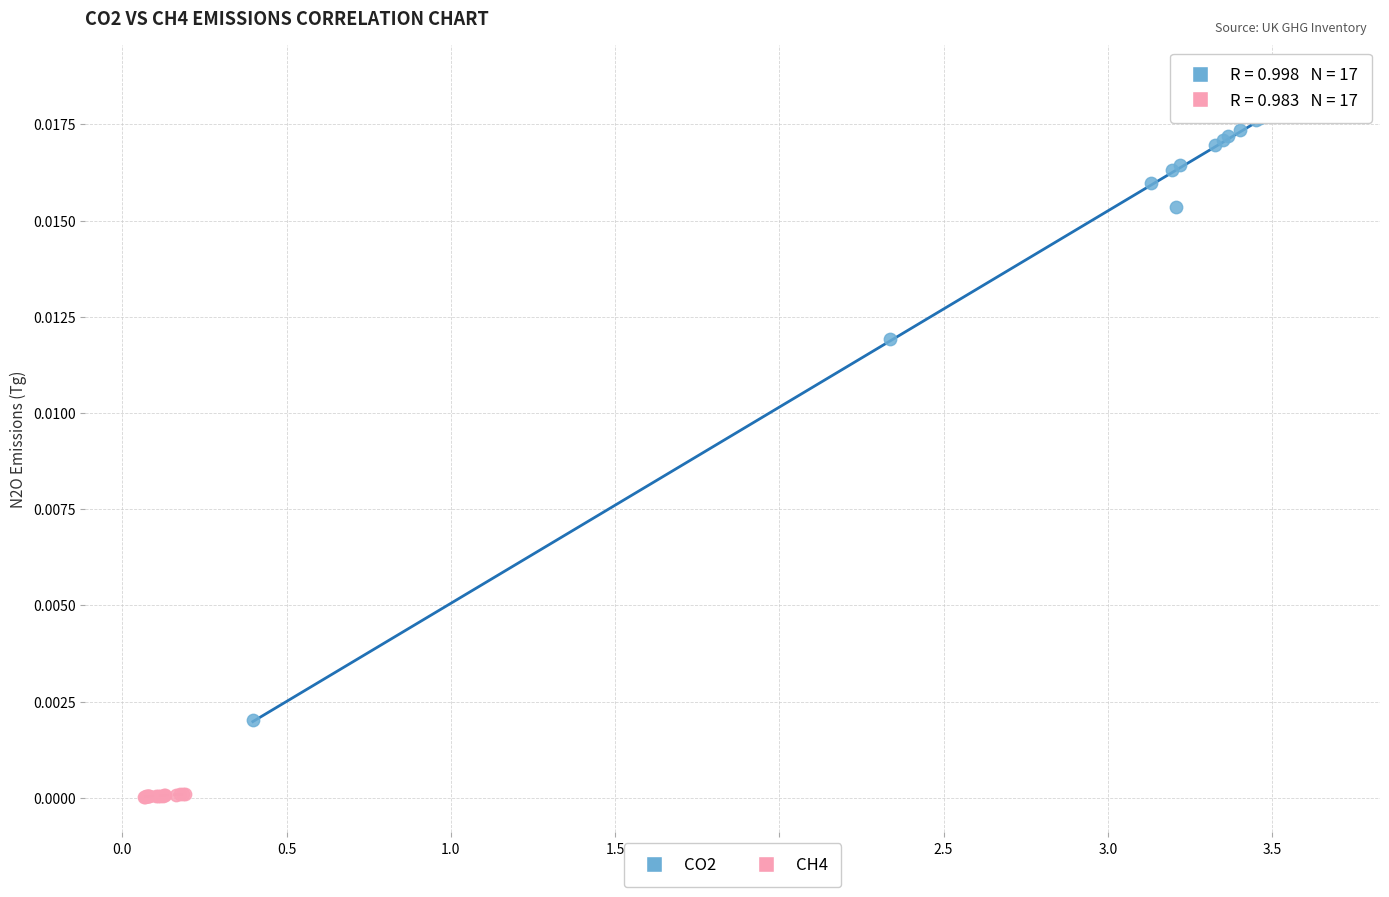

Which series reaches the maximum Y coordinate?

CO2